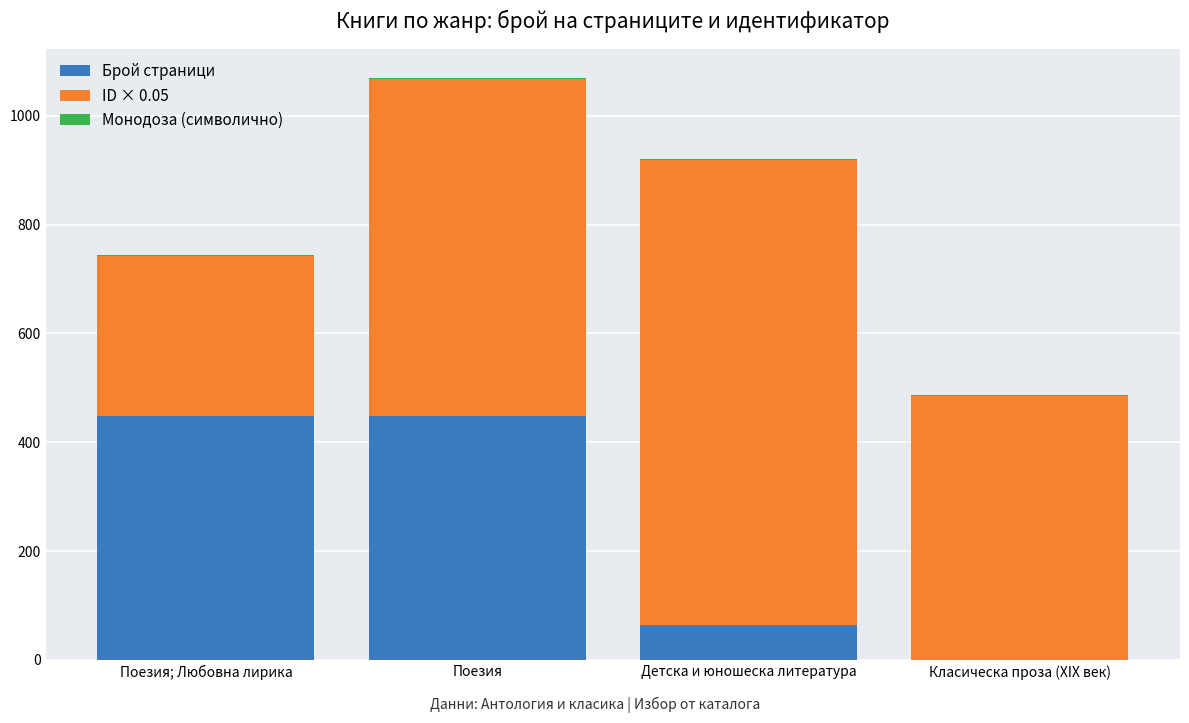

True or false: Брой страници has a value of 448.0 at Поезия.

True